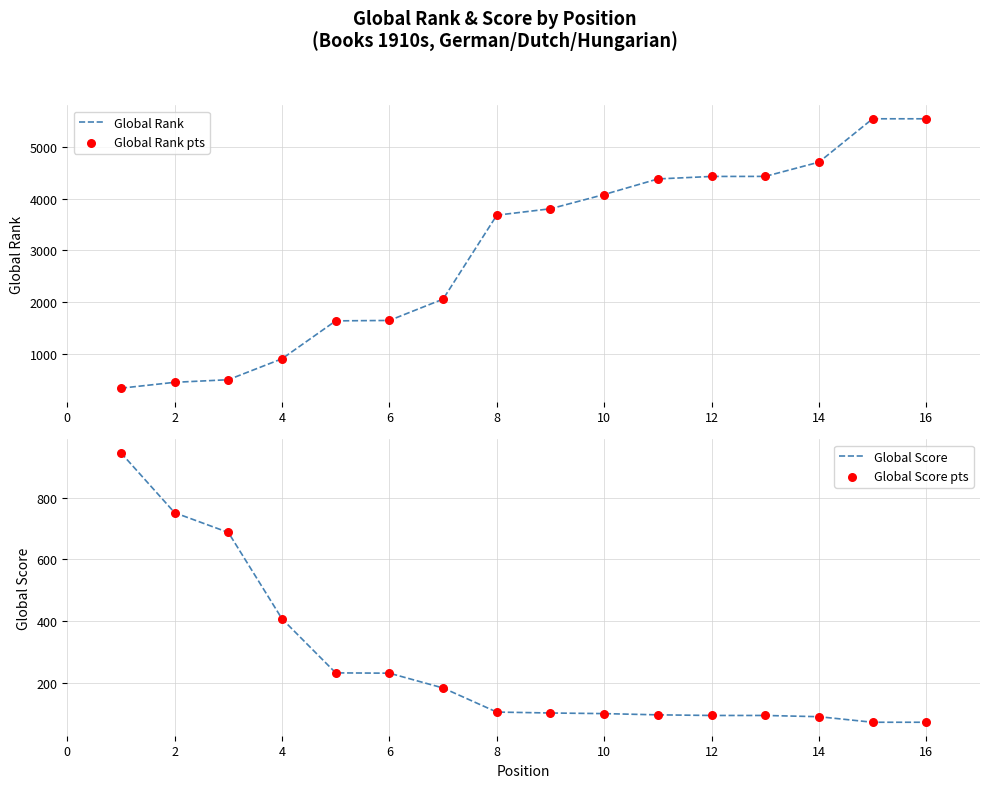

The value of Global Rank at 16 is 5535. True or false?

True